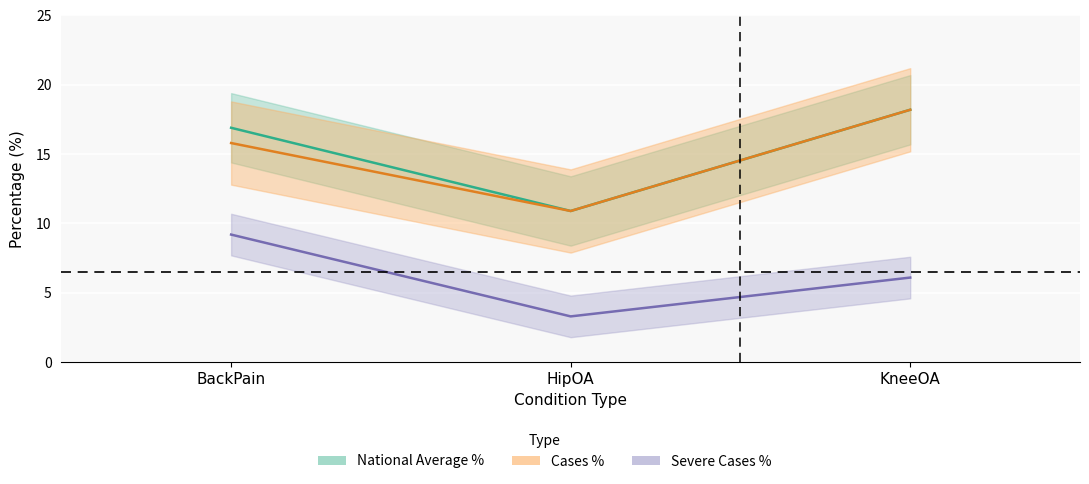

What is the label of the 3rd point from the left?

KneeOA